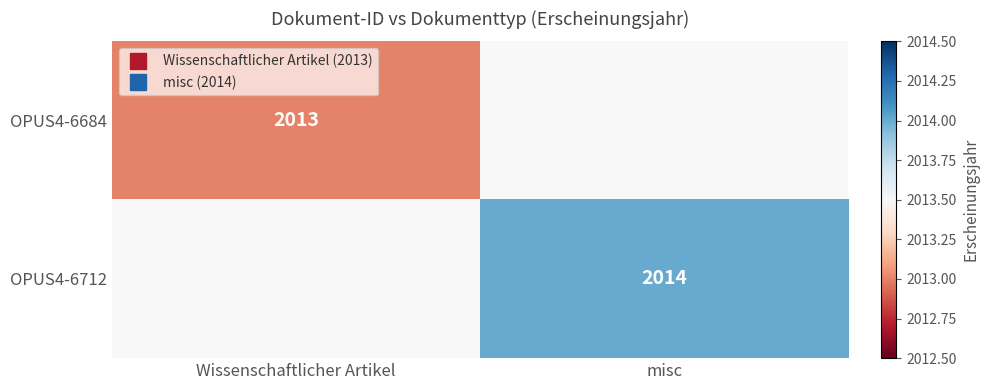

Rank the categories by OPUS4-6684 value from lowest to highest.

Wissenschaftlicher Artikel, misc